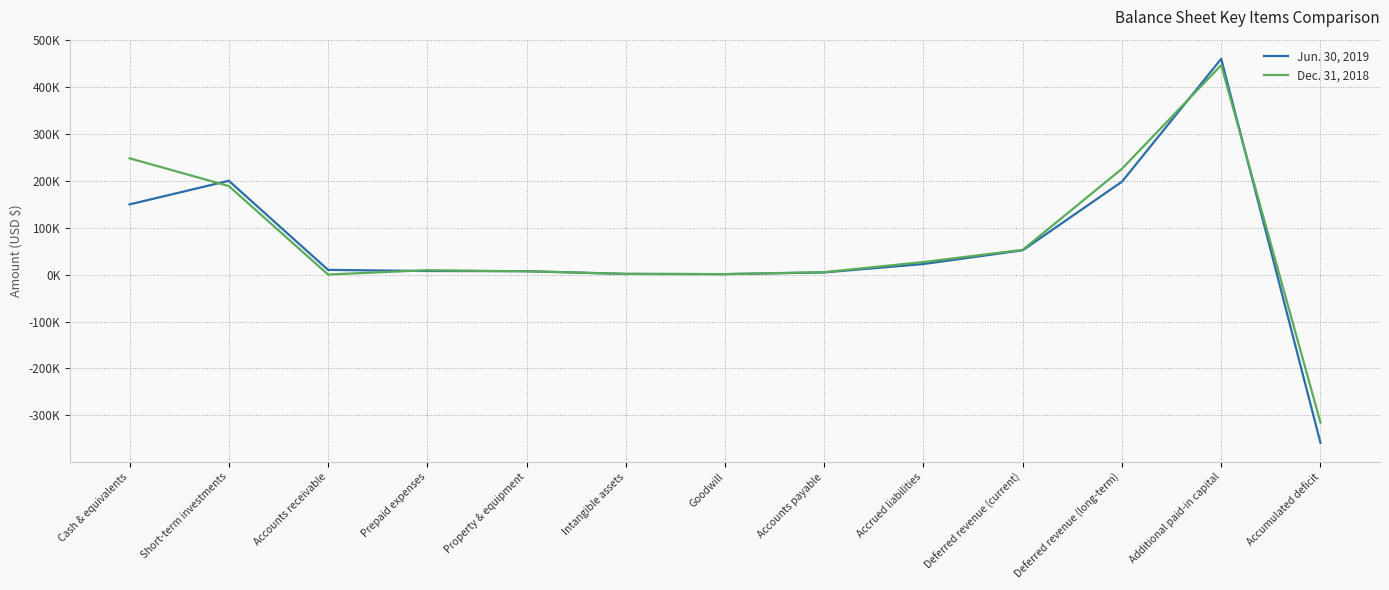

Does the chart have visible grid lines?

Yes